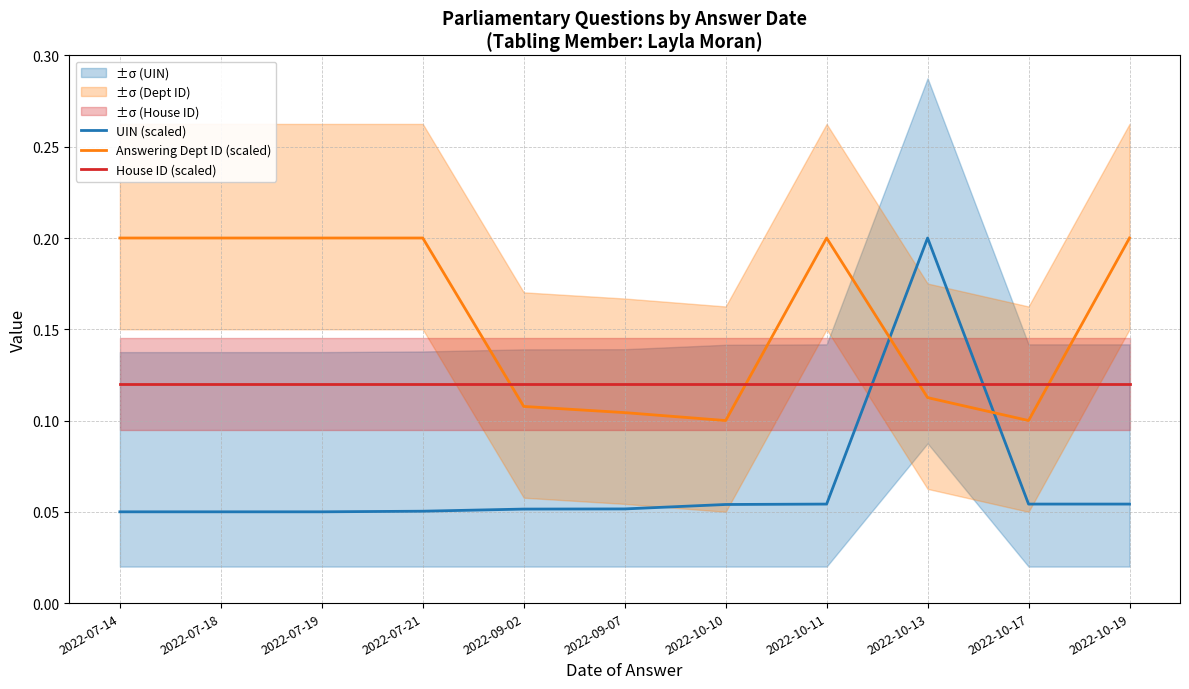

At how many categories does at least one series exceed 0?

11